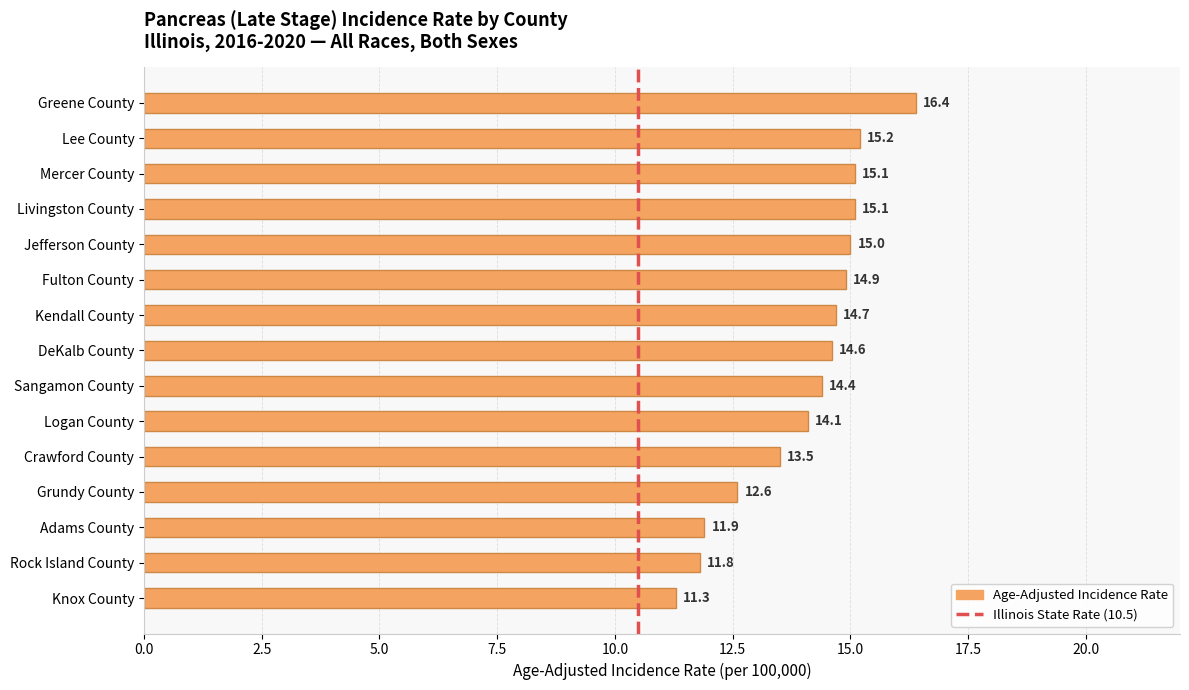

What is the value of the 3rd bar from the left?

15.1